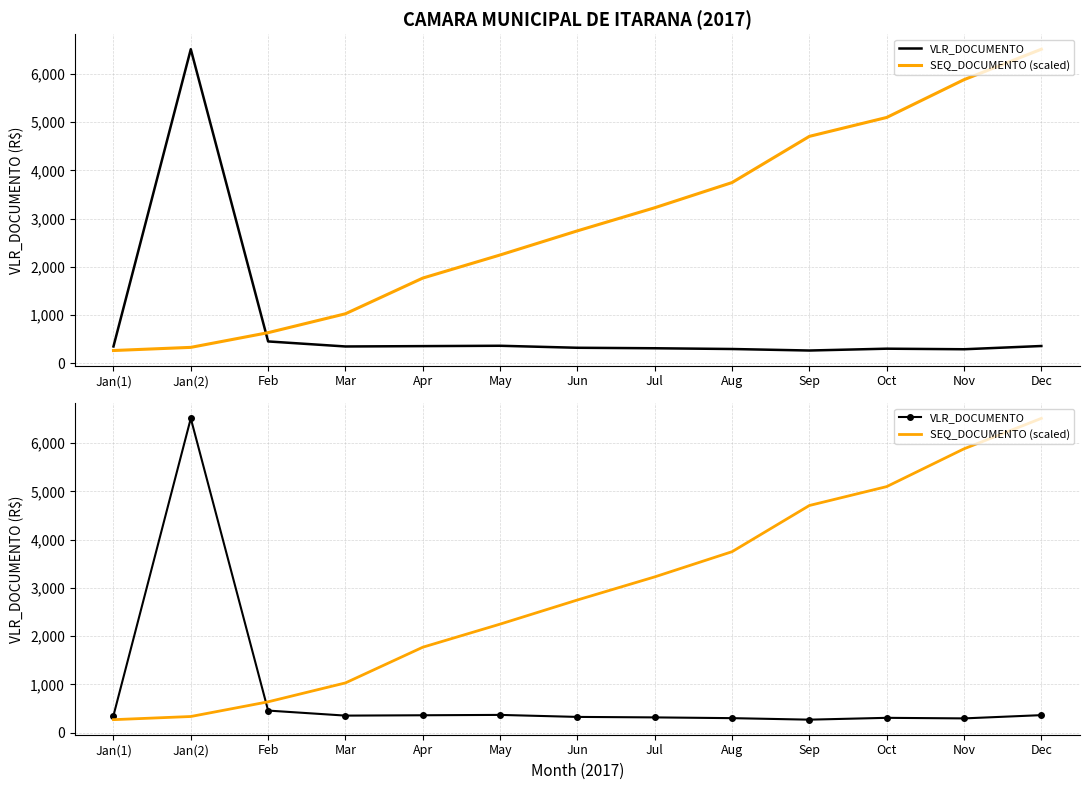

True or false: SEQ_DOCUMENTO (scaled) has a value of 2748.1 at Jun.

True